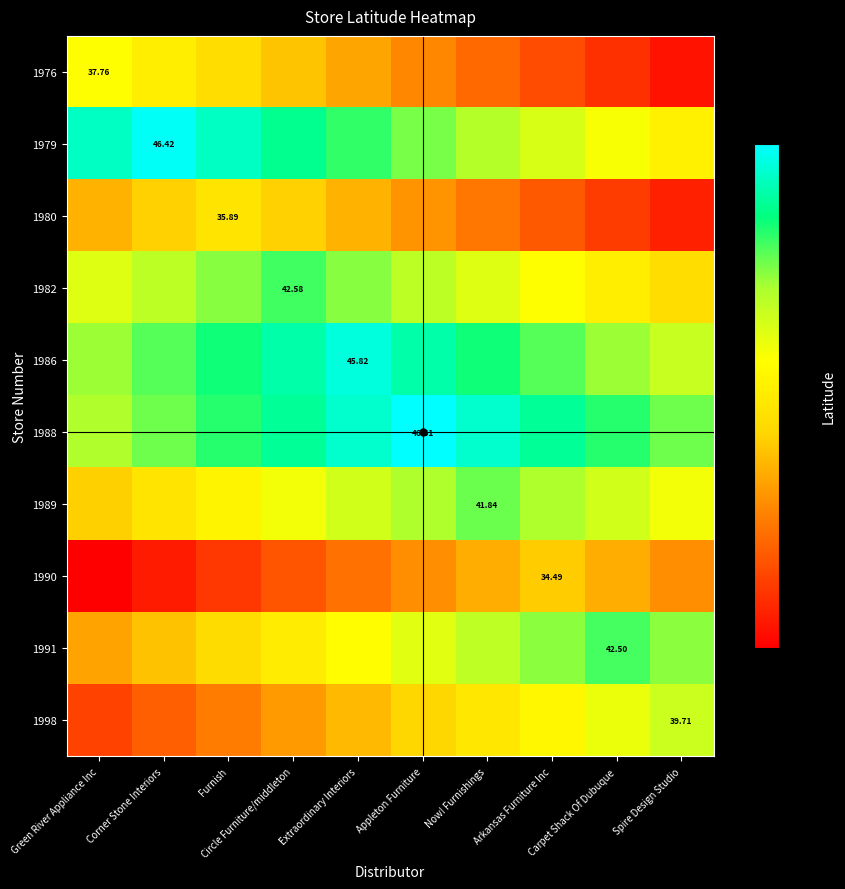

How many data points in 1988 are less than 44?

5